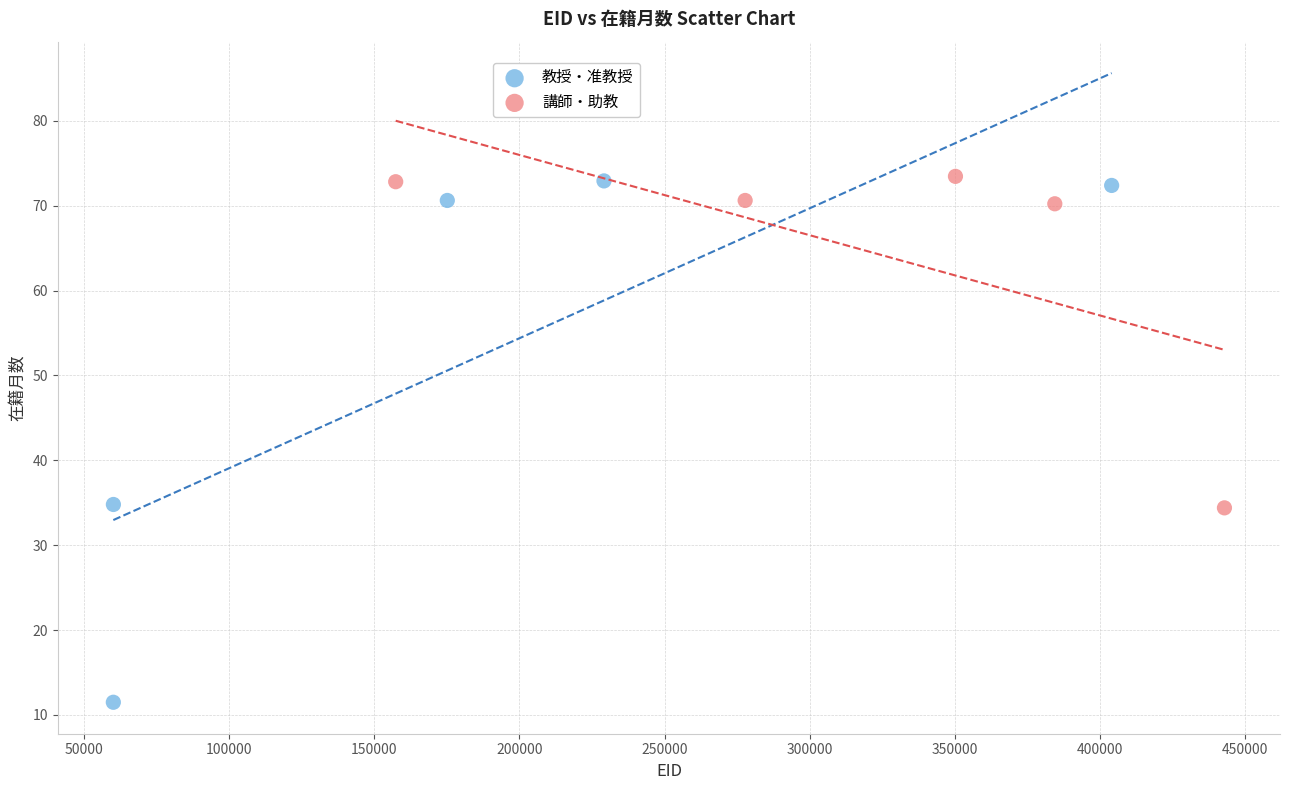

Which series contains the lowest Y value?

教授・准教授